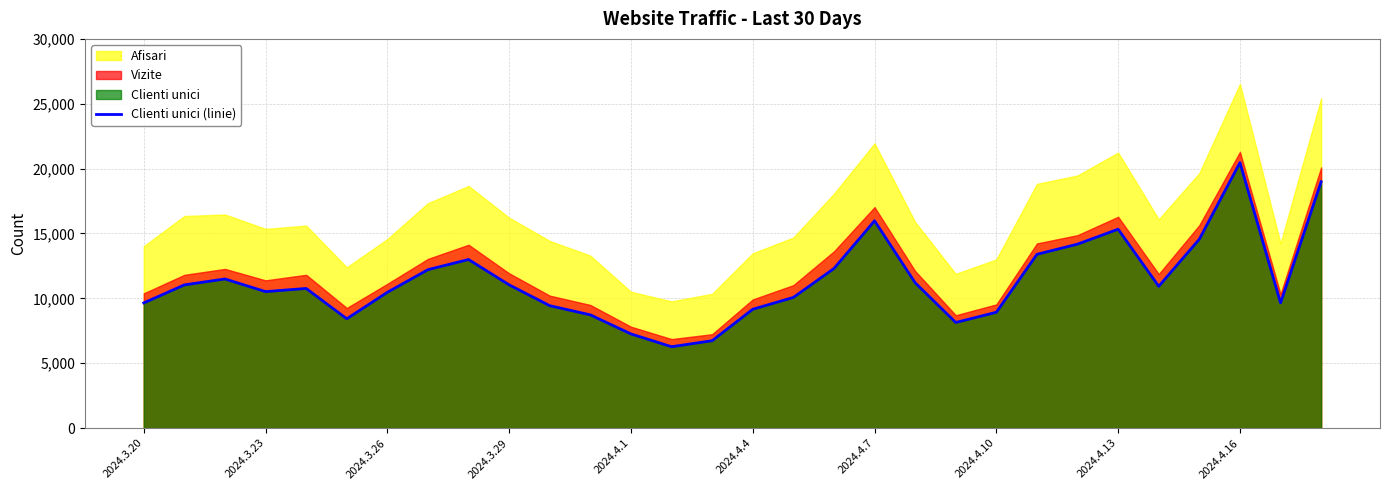

What is the minimum value for Clienti unici (linie)?

6269